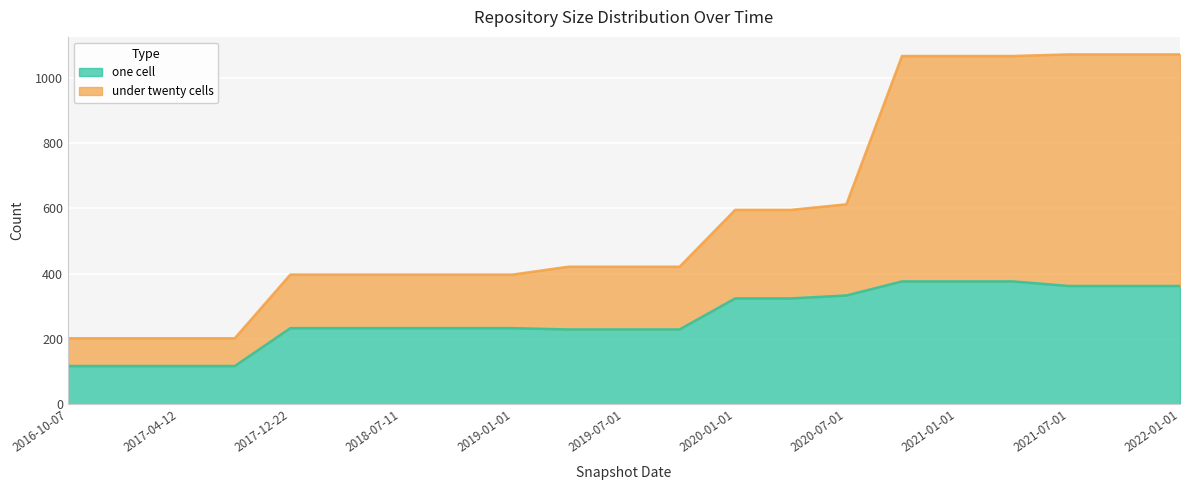

True or false: one_cell and under_hundred_cells cross at least once.

False